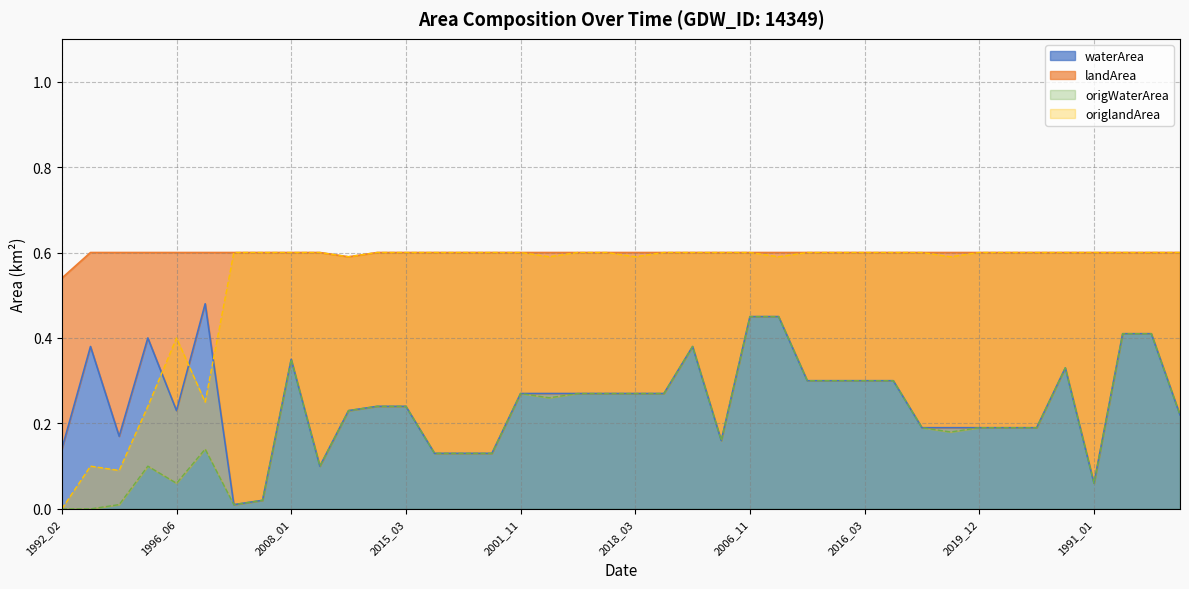

At which category is the sum across all series the highest?

2006_11